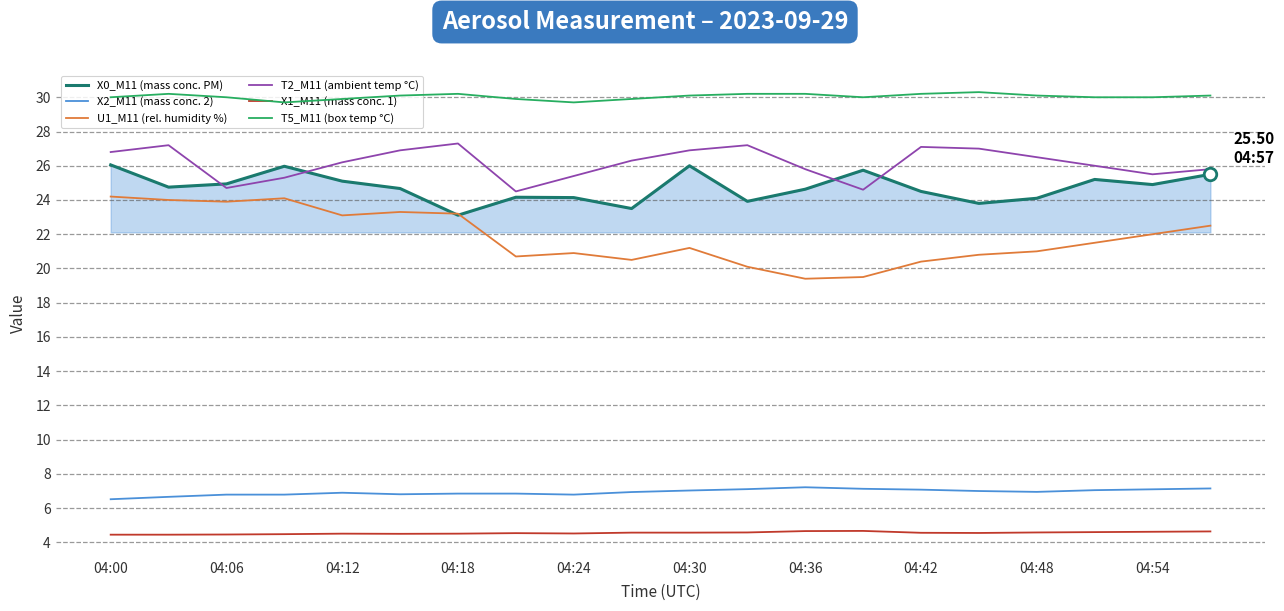

True or false: X1_M11 (mass conc. 1) and X0_M11 (mass conc. PM) intersect in this chart.

False